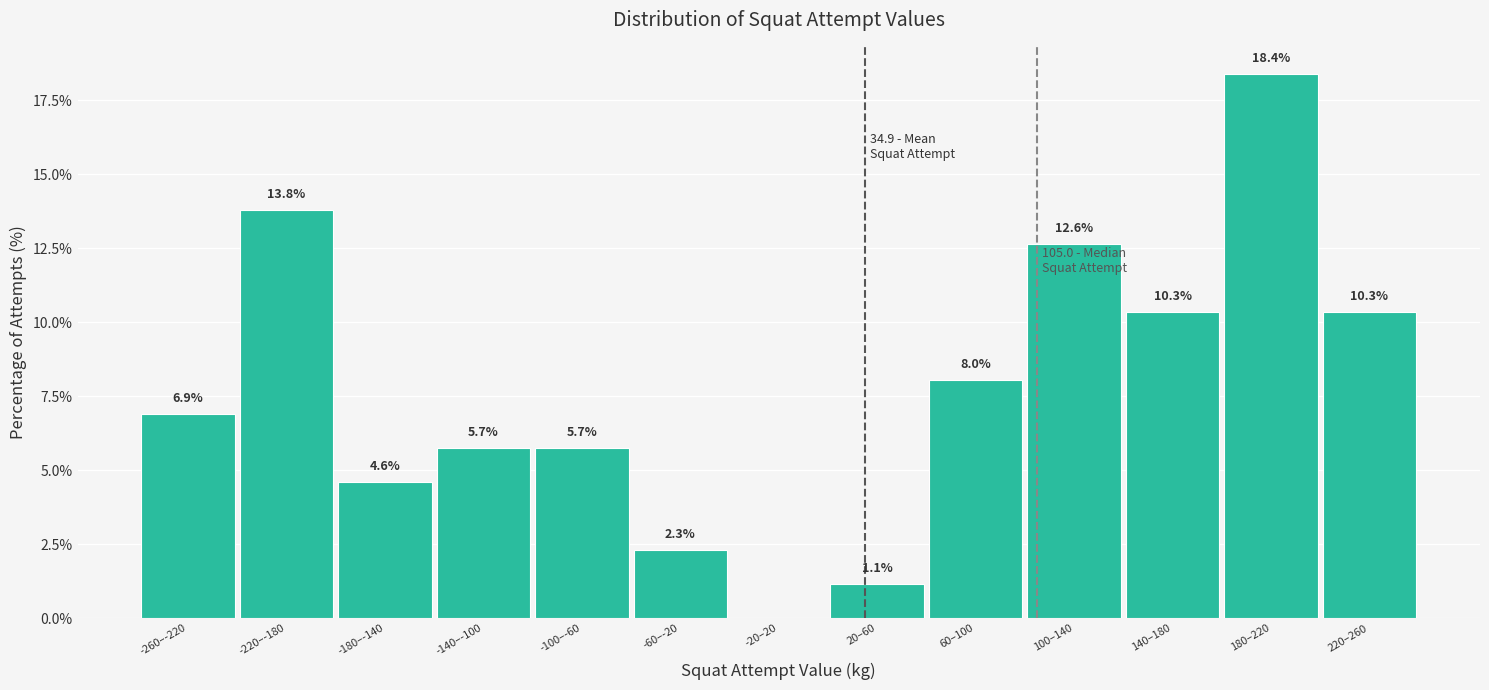

Reading left to right, what are all the values shown in this chart?

-260–-220=6.9	-220–-180=13.8	-180–-140=4.6	-140–-100=5.7	-100–-60=5.7	-60–-20=2.3	-20–20=0.0	20–60=1.1	60–100=8.0	100–140=12.6	140–180=10.3	180–220=18.4	220–260=10.3